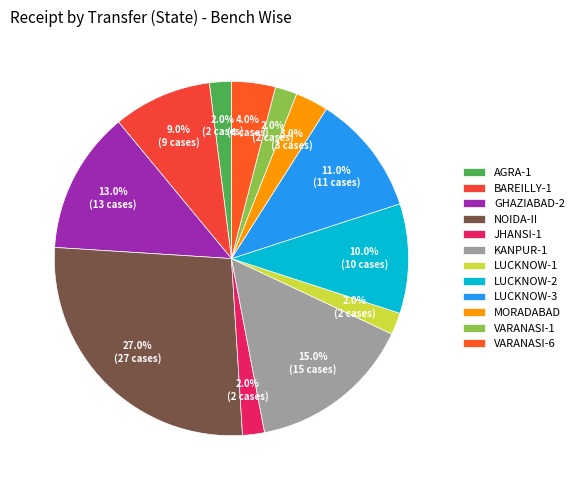

Which category has the biggest portion of the pie?

NOIDA-II